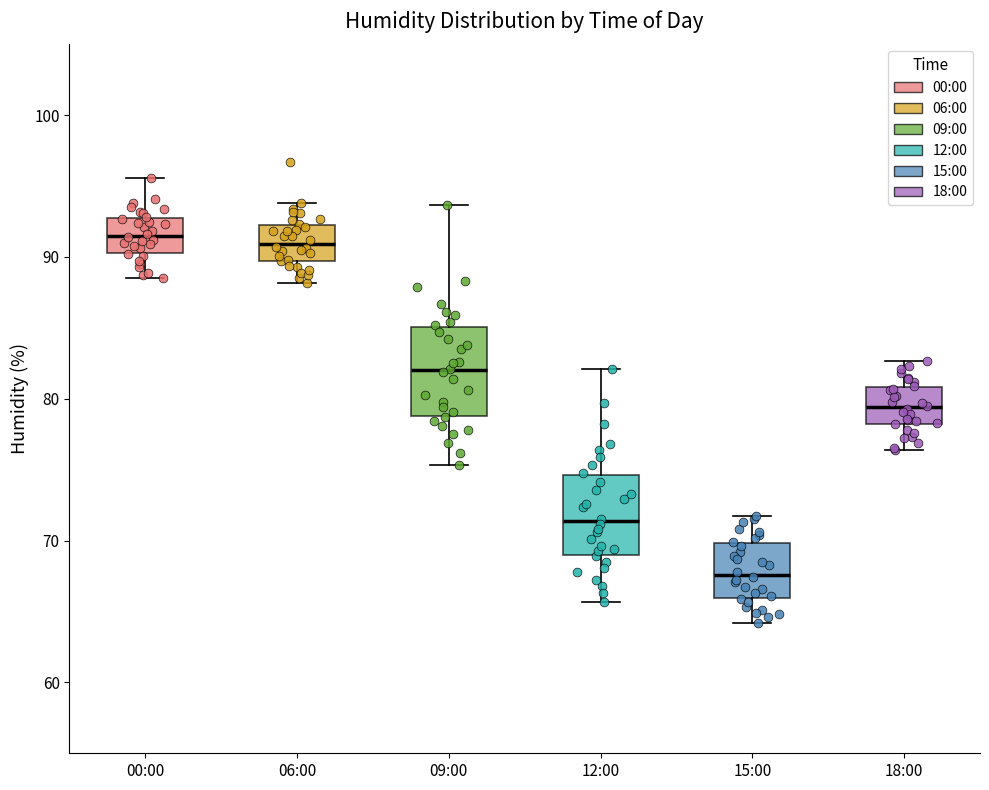

Reading left to right, transcribe this box plot: for each box, give where its median line is, the range the box spans, and where its two whiskers end, as read against the y-axis. The values are not printed on the chart, so give them approximately, as read against the axis.

00:00: median 92, box 90 to 93, whiskers 89 to 96
06:00: median 91, box 90 to 92, whiskers 88 to 94
09:00: median 82, box 79 to 85, whiskers 75 to 94
12:00: median 71, box 69 to 75, whiskers 66 to 82
15:00: median 68, box 66 to 70, whiskers 64 to 72
18:00: median 79, box 78 to 81, whiskers 76 to 83